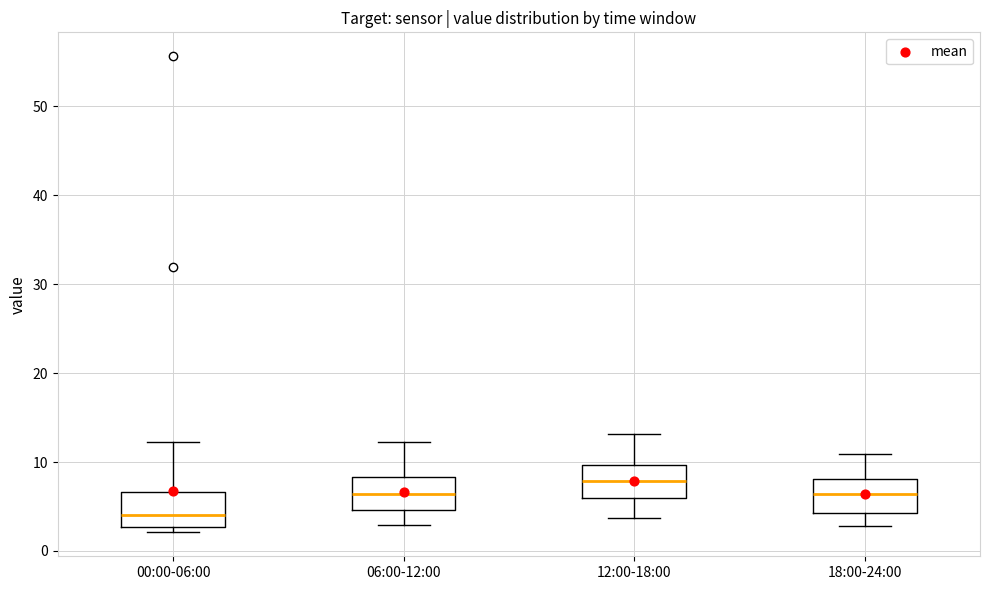

Reading left to right, transcribe this box plot: for each box, give where its median line is, the range the box spans, and where its two whiskers end, as read against the y-axis. The values are not printed on the chart, so give them approximately, as read against the axis.

00:00-06:00: median 4, box 3 to 7, whiskers 2 to 12
06:00-12:00: median 6, box 5 to 8, whiskers 3 to 12
12:00-18:00: median 8, box 6 to 10, whiskers 4 to 13
18:00-24:00: median 6, box 4 to 8, whiskers 3 to 11